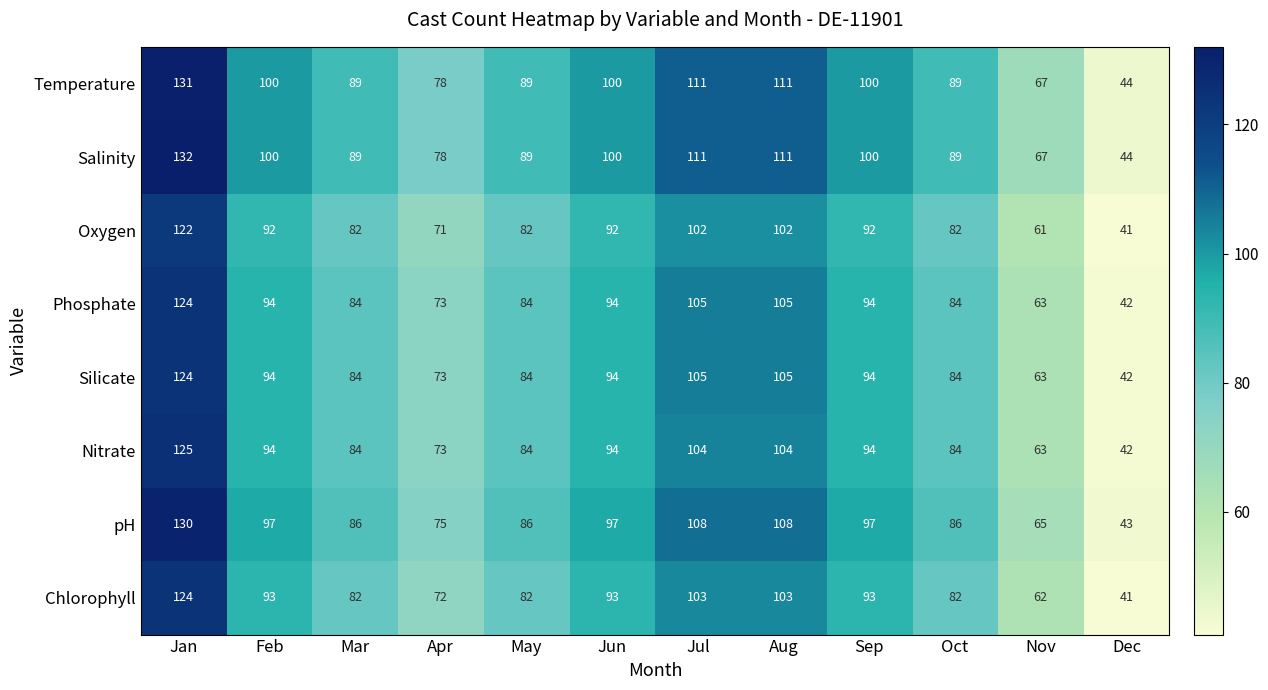

What is the sum of the pH values at Nov and Sep?

162